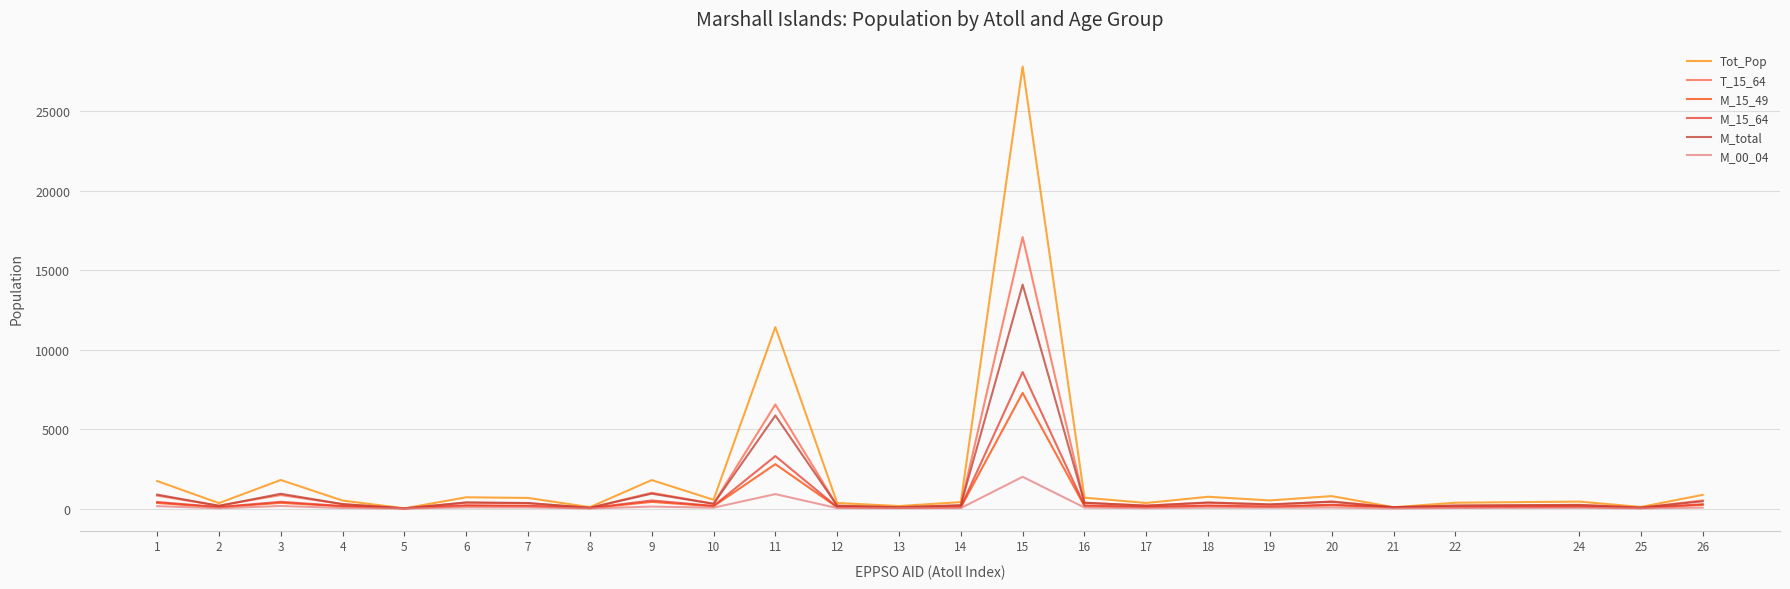

The value of M_15_49 at 11 is 4663. True or false?

False